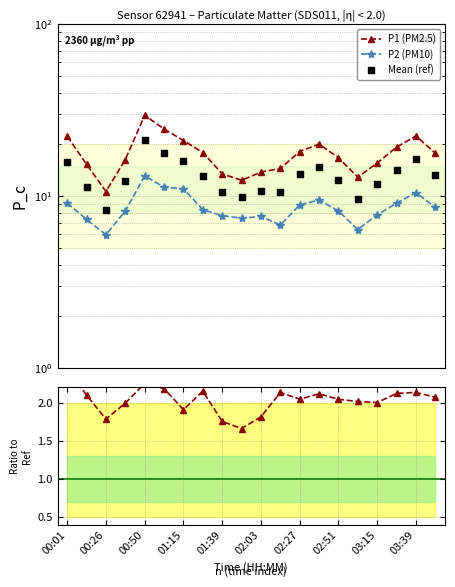

The value of Mean (ref) at 02:03 is 14.7. True or false?

False